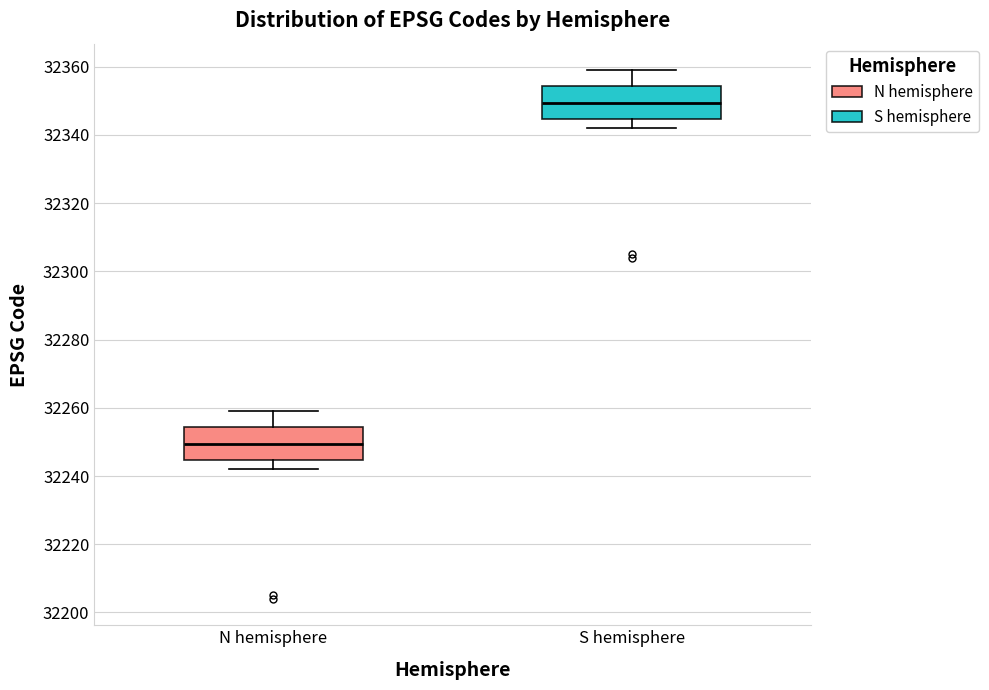

Reading left to right, transcribe this box plot: for each box, give where its median line is, the range the box spans, and where its two whiskers end, as read against the y-axis. The values are not printed on the chart, so give them approximately, as read against the axis.

N hemisphere: median 32250, box 32244 to 32254, whiskers 32242 to 32260
S hemisphere: median 32350, box 32344 to 32354, whiskers 32342 to 32360